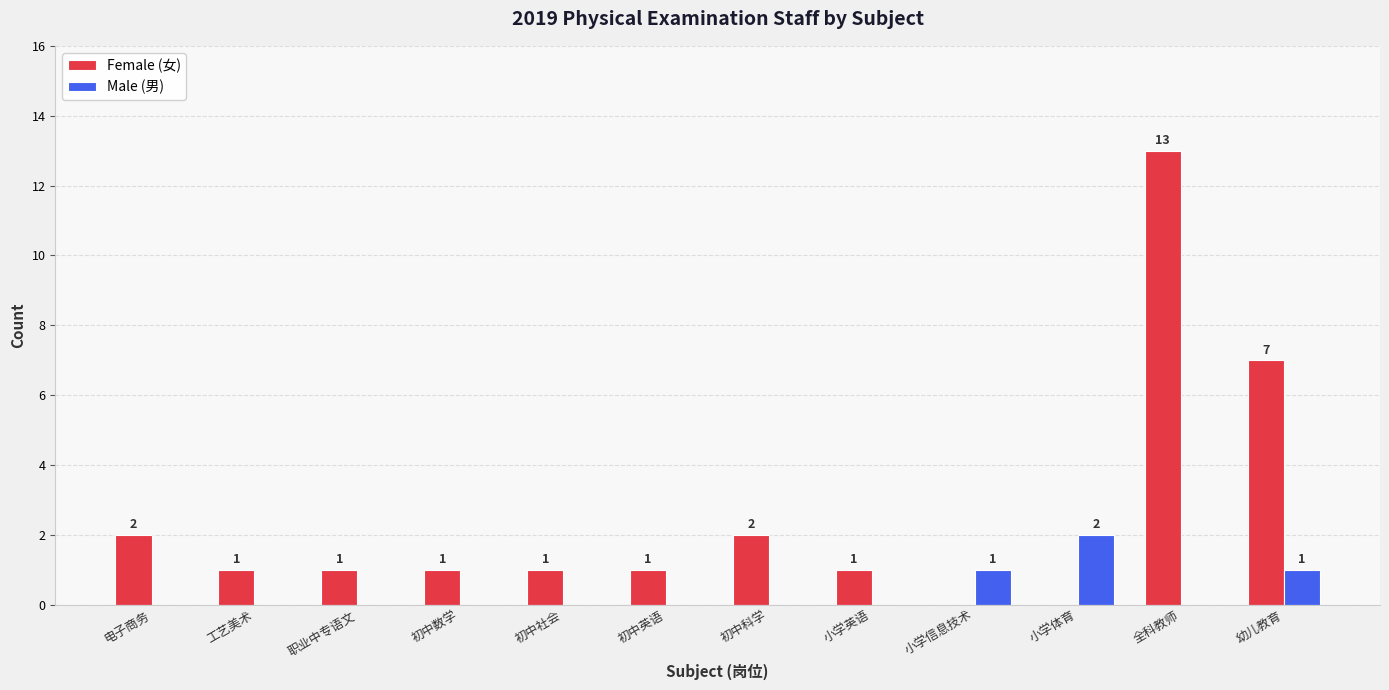

How many Male (男) values are between 0 and 1?

11